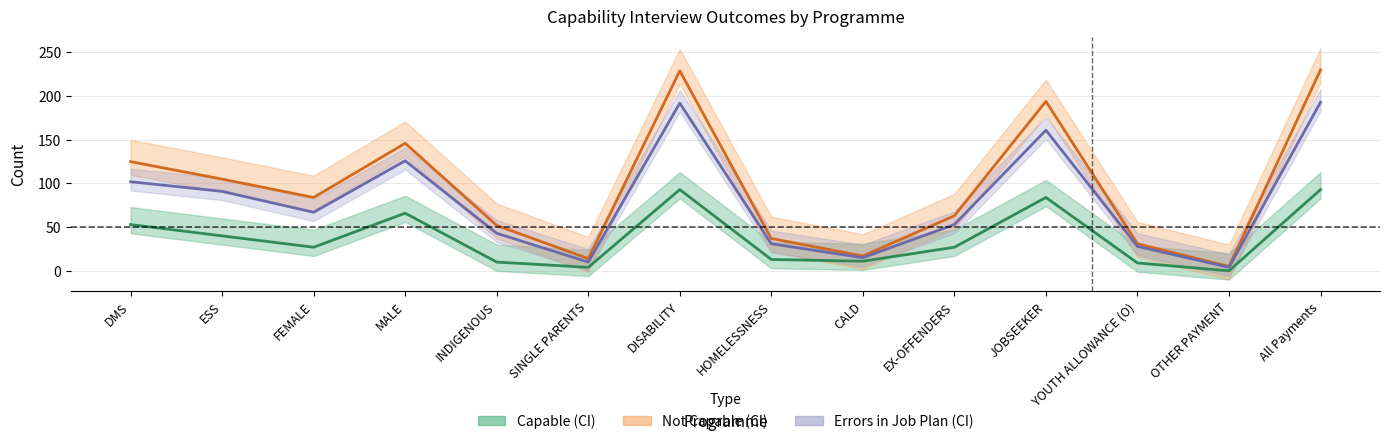

What is the lowest value of the Errors in job plan (CI) series?

4